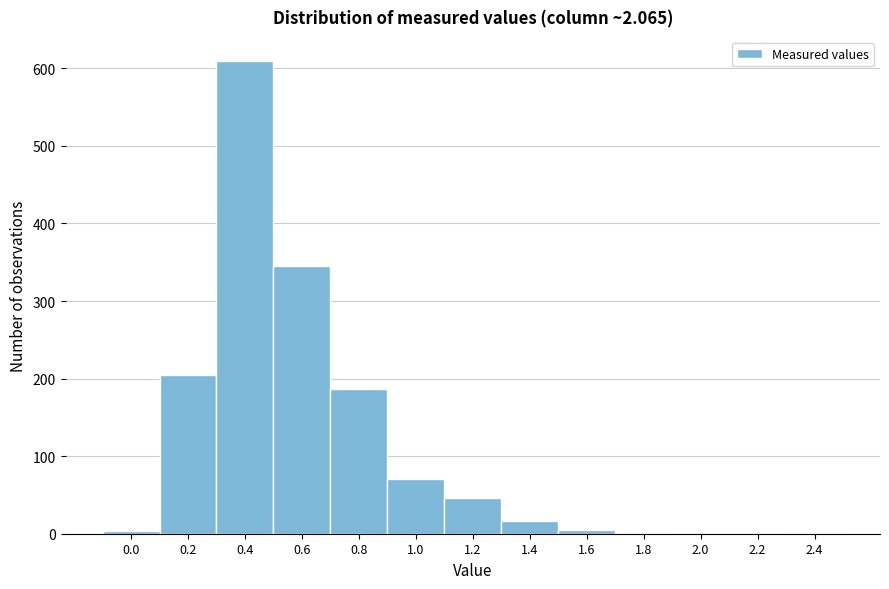

What is the maximum value shown in the chart?

610